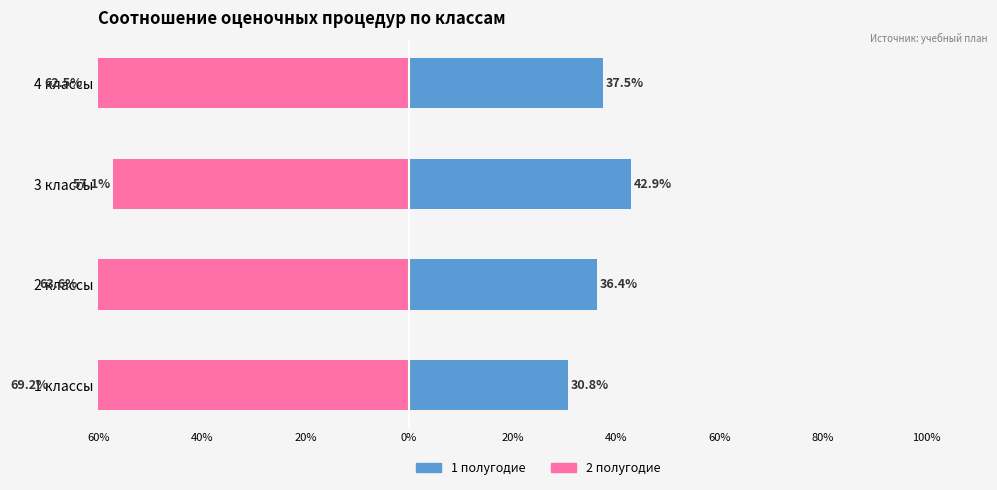

Rank the series at 1 классы from lowest to highest value.

2 полугодие, 1 полугодие